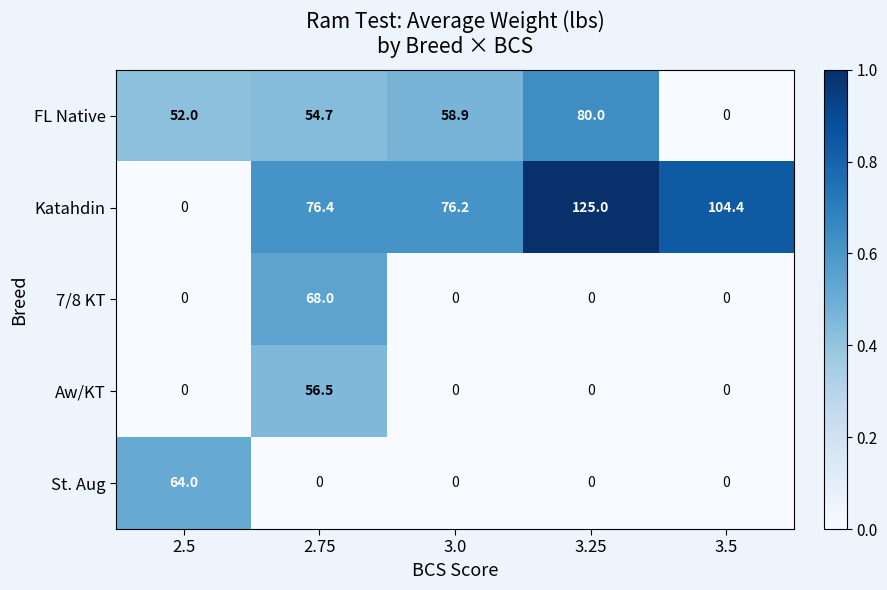

Reading right to left, extract all data points from this chart.

FL Native: 0.0	80.0	58.9	54.7	52.0
Katahdin: 104.4	125.0	76.2	76.4	0.0
7/8 KT: 0.0	0.0	0.0	68.0	0.0
Aw/KT: 0.0	0.0	0.0	56.5	0.0
St. Aug: 0.0	0.0	0.0	0.0	64.0